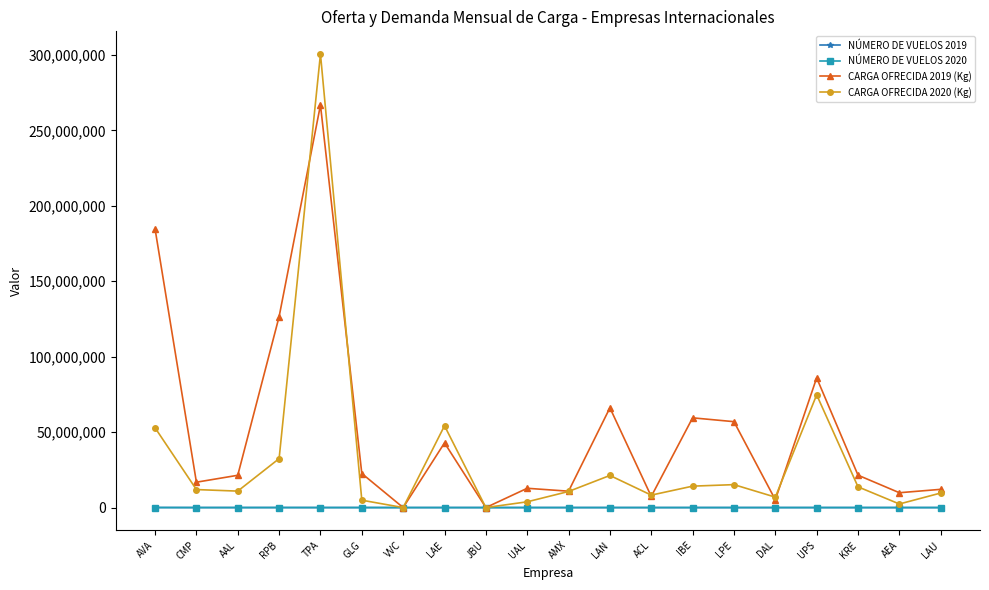

Where is CARGA OFRECIDA 2019 (Kg) nearest to the value 133418750?

RPB